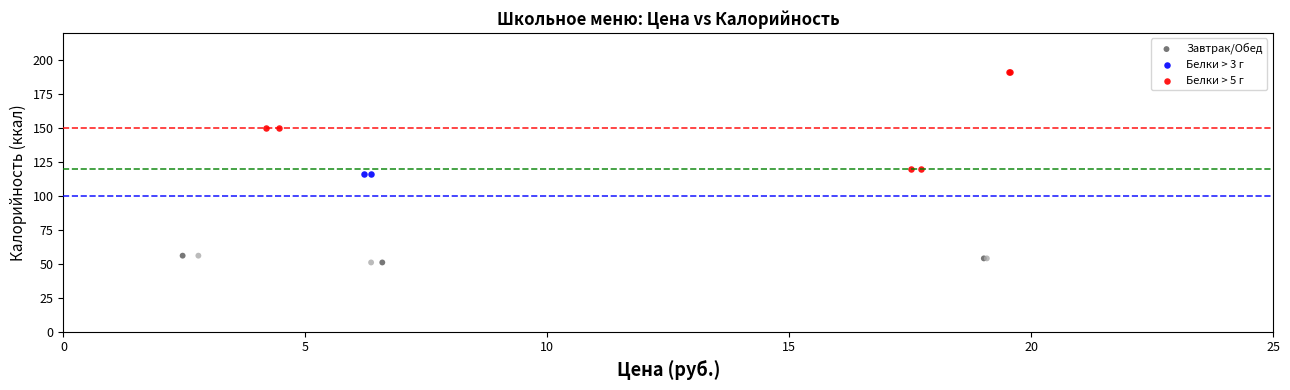

Which series reaches the maximum Y coordinate?

Белки > 5 г